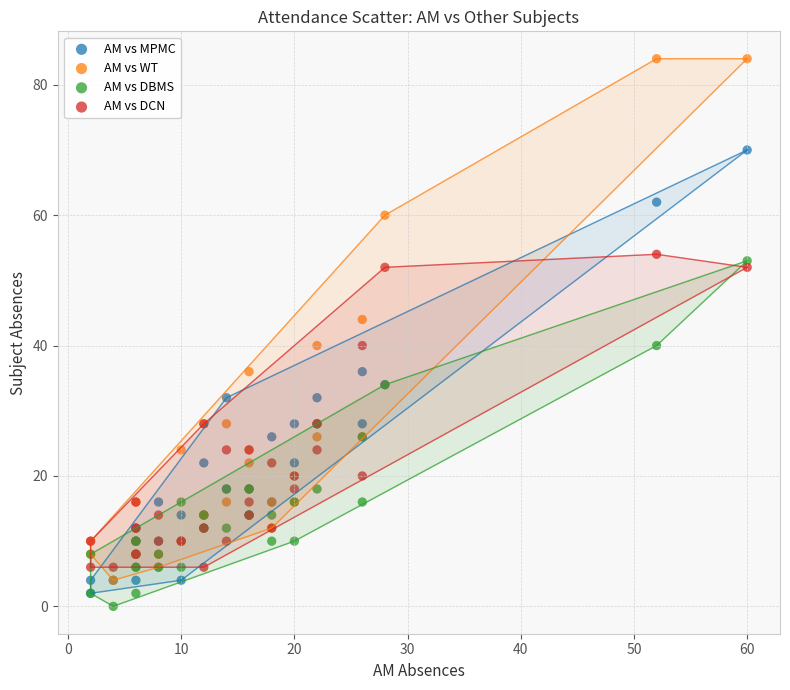

Which series has the largest Y range (max minus min)?

AM vs WT